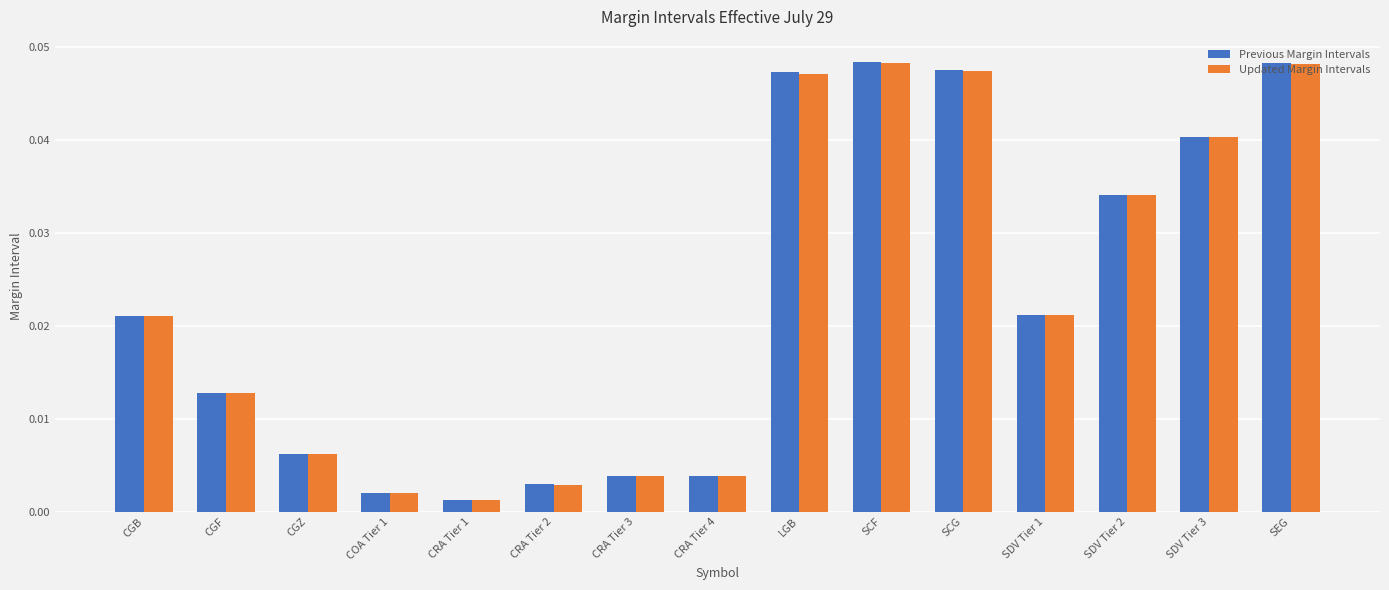

At how many categories does at least one series exceed 0?

15